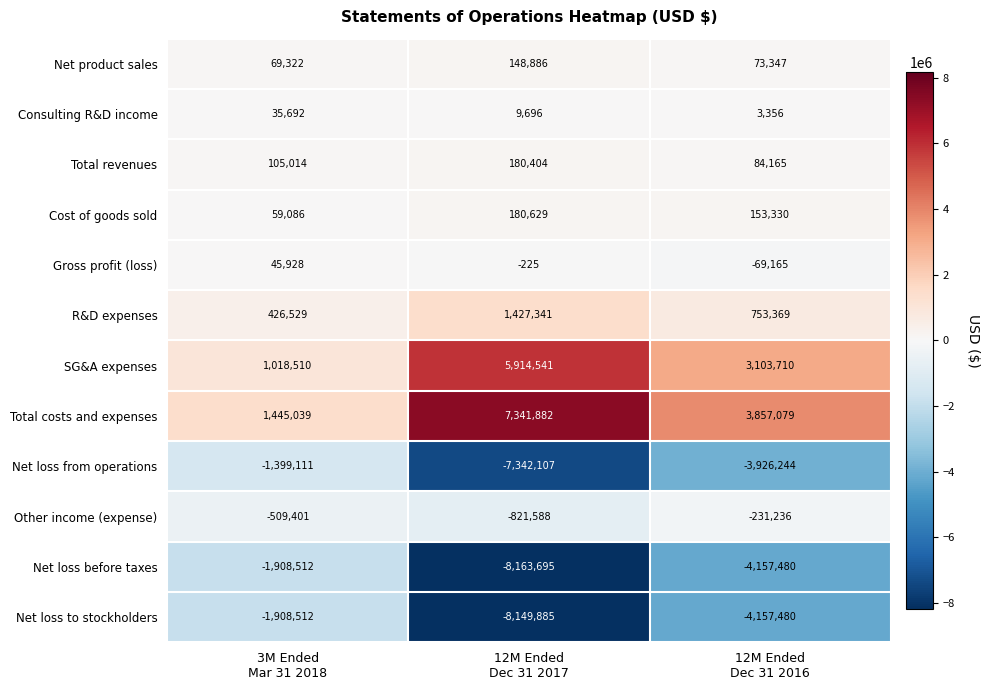

What is the maximum value shown in the chart?

7341882